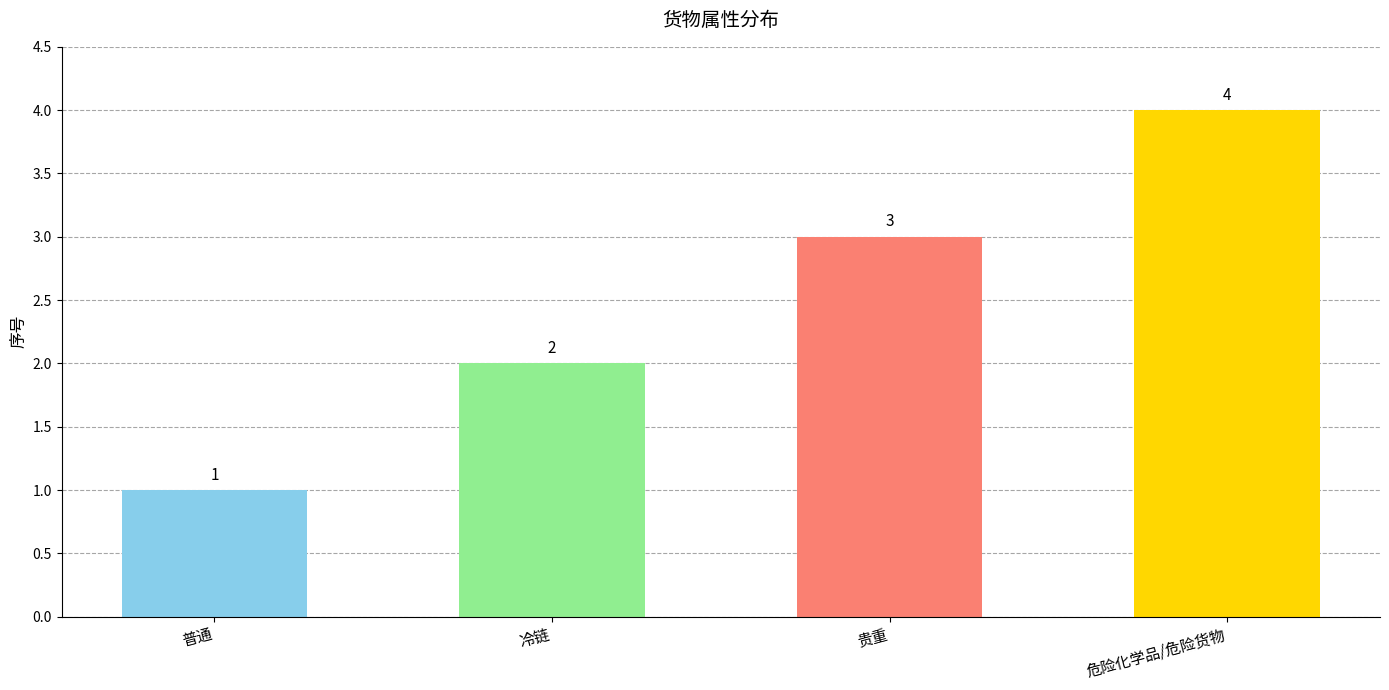

How many bars are there in total?

4